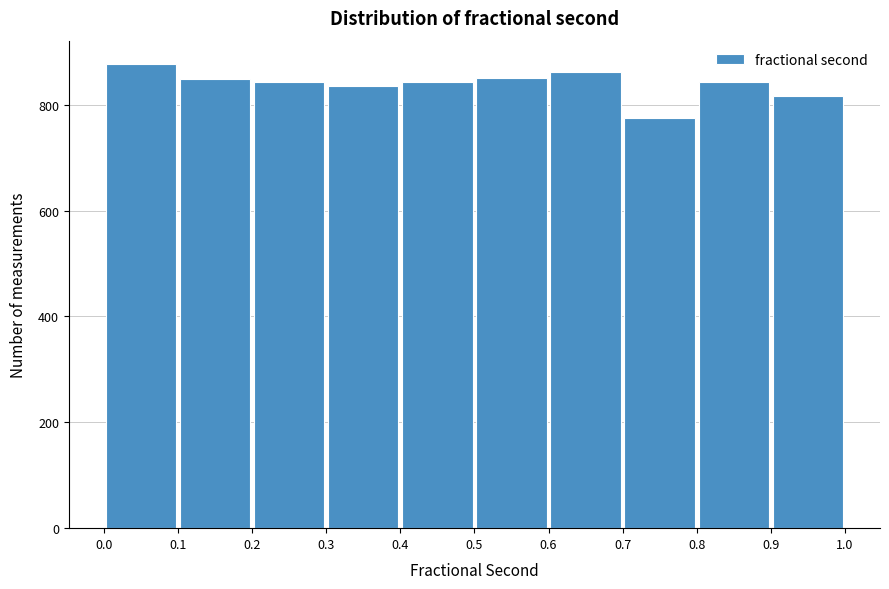

Reading left to right, transcribe this chart: for each bar, give the range it covers on the x-axis and its height. The values are not printed on the chart, so give them approximately, as read against the axis.

0.0 to 0.1: 880
0.1 to 0.2: 840
0.2 to 0.3: 840
0.3 to 0.4: 840
0.4 to 0.5: 840
0.5 to 0.6: 860
0.6 to 0.7: 860
0.7 to 0.8: 780
0.8 to 0.9: 840
0.9 to 1.0: 820